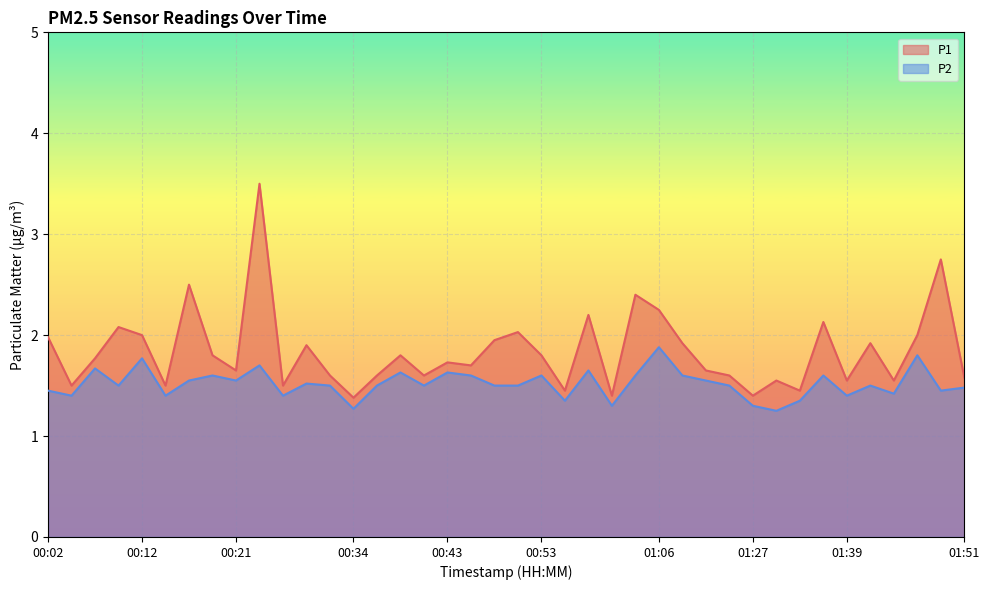

Which category has the highest value in the P2 series?

01:06